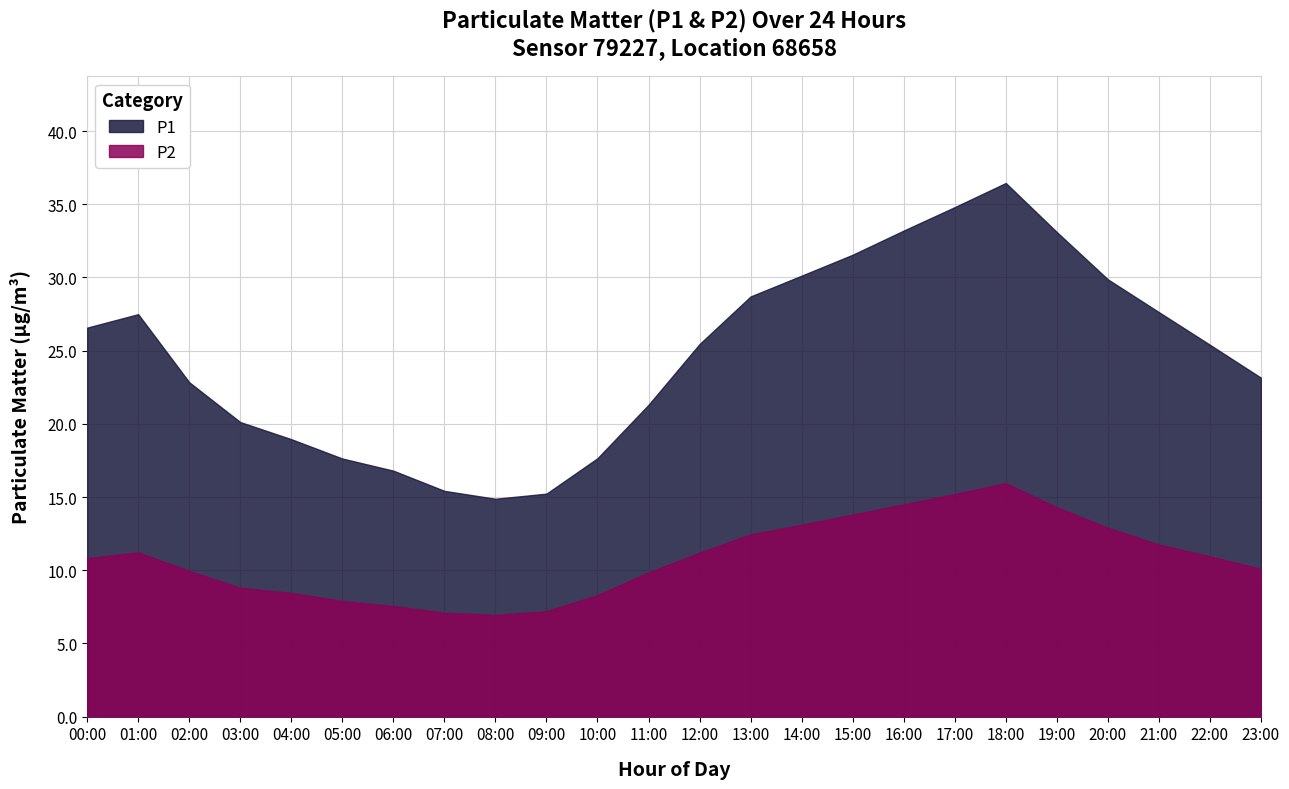

Reading left to right, transcribe all the data shown in this chart.

P1: 00:00=26.6	01:00=27.5	02:00=22.8	03:00=20.1	04:00=18.9	05:00=17.6	06:00=16.8	07:00=15.4	08:00=14.9	09:00=15.2	10:00=17.6	11:00=21.3	12:00=25.4	13:00=28.7	14:00=30.1	15:00=31.6	16:00=33.2	17:00=34.8	18:00=36.5	19:00=33.1	20:00=29.9	21:00=27.6	22:00=25.4	23:00=23.1
P2: 00:00=10.8	01:00=11.2	02:00=9.9	03:00=8.8	04:00=8.4	05:00=7.9	06:00=7.5	07:00=7.1	08:00=7.0	09:00=7.2	10:00=8.3	11:00=9.8	12:00=11.2	13:00=12.4	14:00=13.1	15:00=13.8	16:00=14.5	17:00=15.2	18:00=15.9	19:00=14.3	20:00=12.9	21:00=11.8	22:00=10.9	23:00=10.1